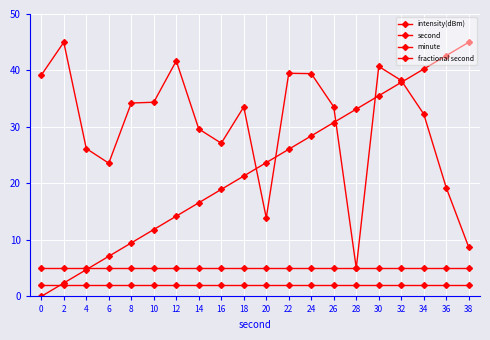

Reading left to right, what are all the values shown in this chart?

intensity(dBm): 0=39.2	2=45.0	4=26.2	6=23.6	8=34.2	10=34.4	12=41.7	14=29.6	16=27.1	18=33.6	20=13.9	22=39.5	24=39.4	26=33.6	28=5.0	30=40.7	32=38.2	34=32.3	36=19.2	38=8.7
second: 0=0.0	2=2.4	4=4.7	6=7.1	8=9.5	10=11.8	12=14.2	14=16.6	16=18.9	18=21.3	20=23.7	22=26.1	24=28.4	26=30.8	28=33.2	30=35.5	32=37.9	34=40.3	36=42.6	38=45.0
minute: 0=5.0	2=5.0	4=5.0	6=5.0	8=5.0	10=5.0	12=5.0	14=5.0	16=5.0	18=5.0	20=5.0	22=5.0	24=5.0	26=5.0	28=5.0	30=5.0	32=5.0	34=5.0	36=5.0	38=5.0
fractional second: 0=2.0	2=2.0	4=2.0	6=2.0	8=2.0	10=2.0	12=2.0	14=2.0	16=2.0	18=2.0	20=2.0	22=2.0	24=2.0	26=2.0	28=2.0	30=2.0	32=2.0	34=2.0	36=2.0	38=2.0